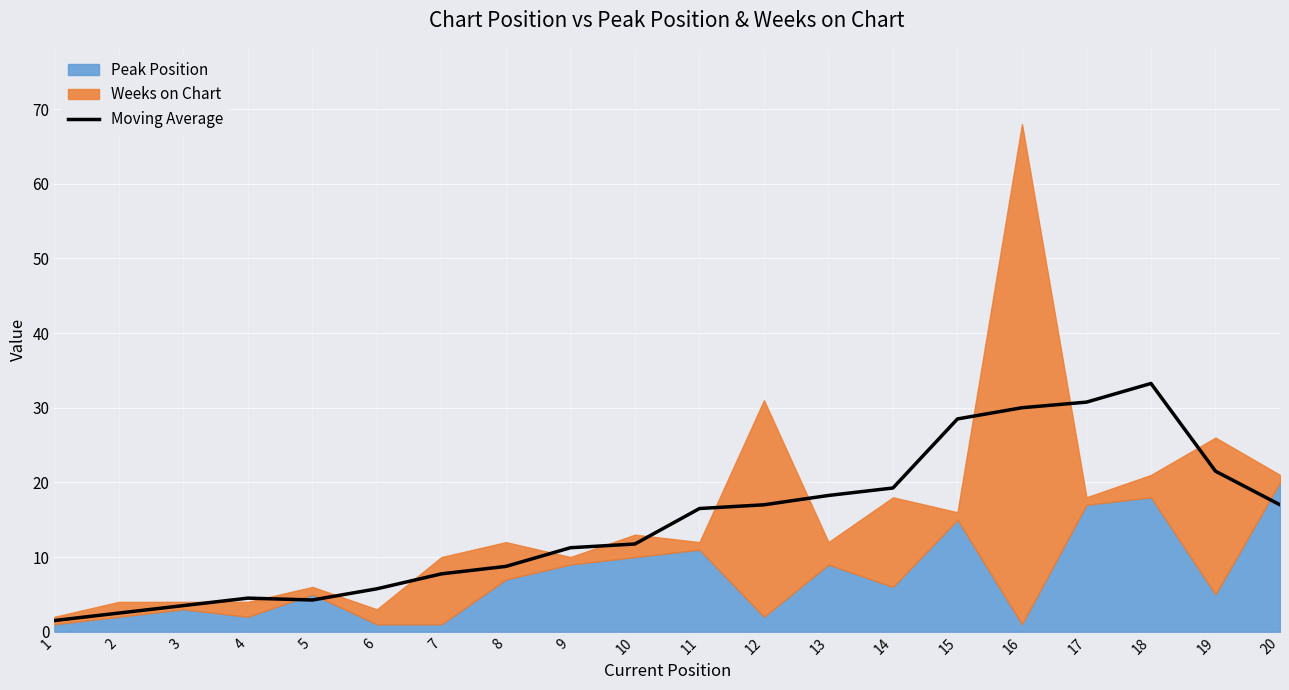

Rank the categories by value from highest to lowest.

18, 17, 16, 15, 19, 14, 13, 12, 20, 11, 10, 9, 8, 7, 6, 4, 5, 3, 2, 1